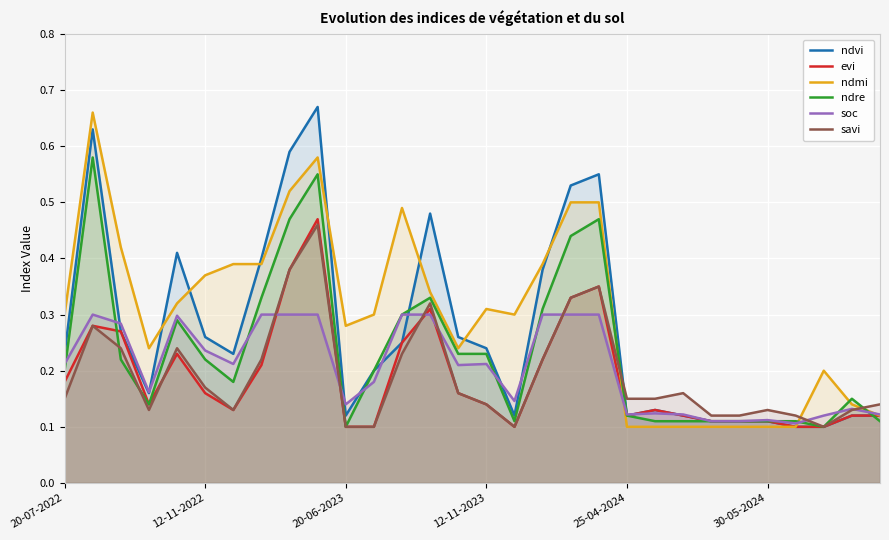

What is the difference between the maximum and second lowest values in the evi series?

0.4